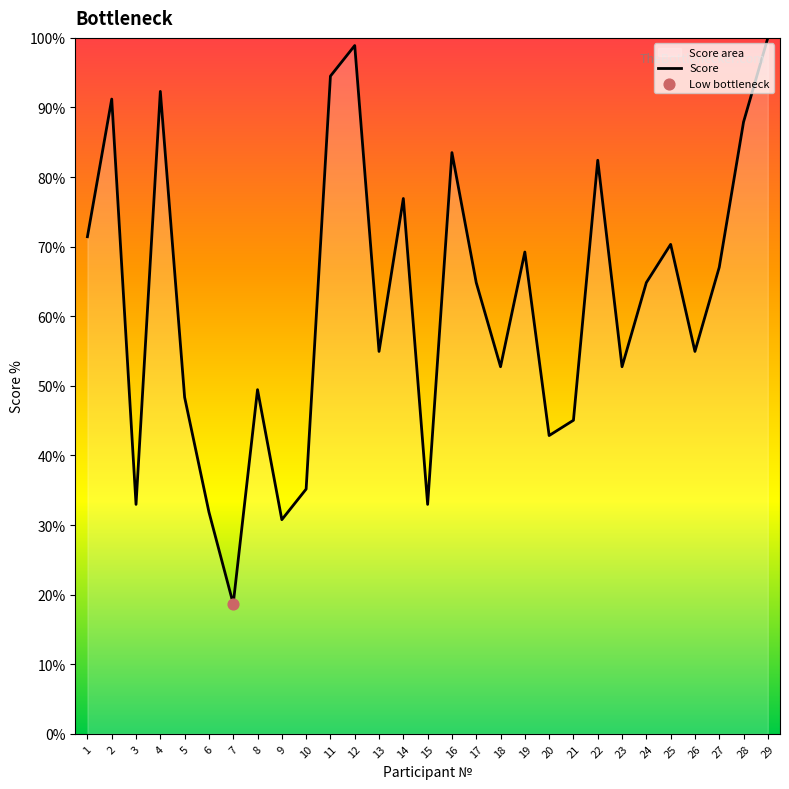

Approximately how many times larger is the value at 20 compared to 22?

0.5